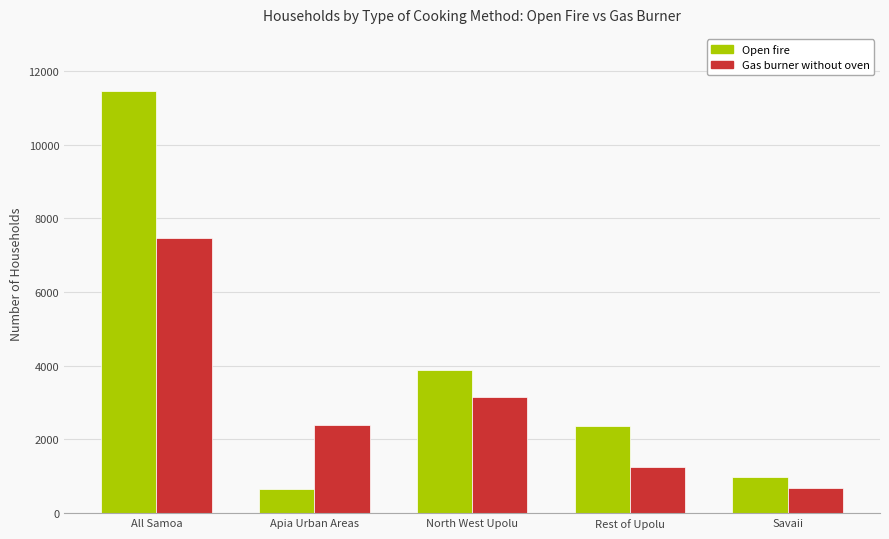

What is the value of the Gas burner without oven bar at the 3rd from the left?

3147